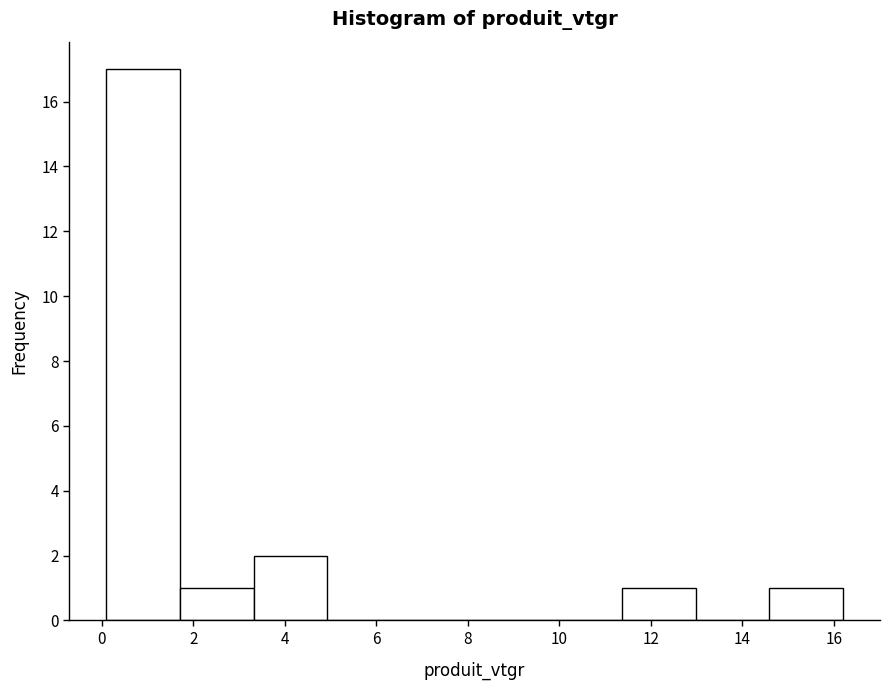

Over which range of the x-axis is the bar tallest?

0.0 to 1.8